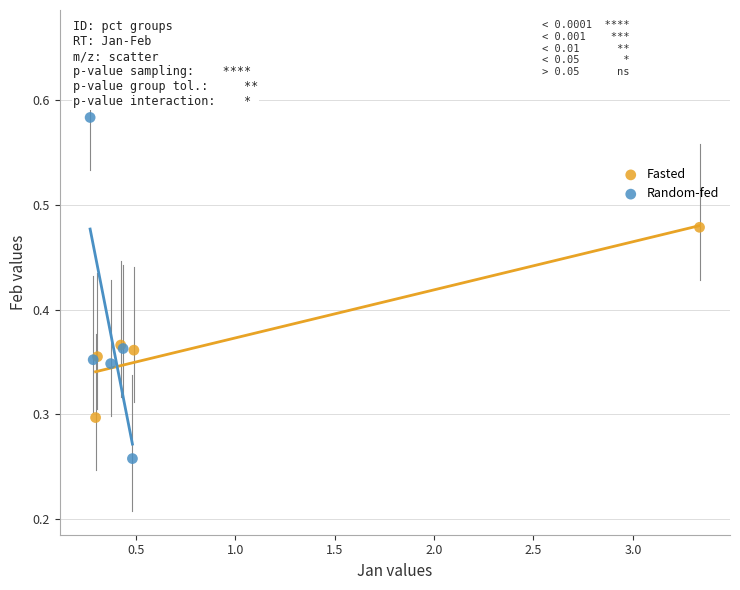

Which series reaches the minimum Y coordinate?

Random-fed